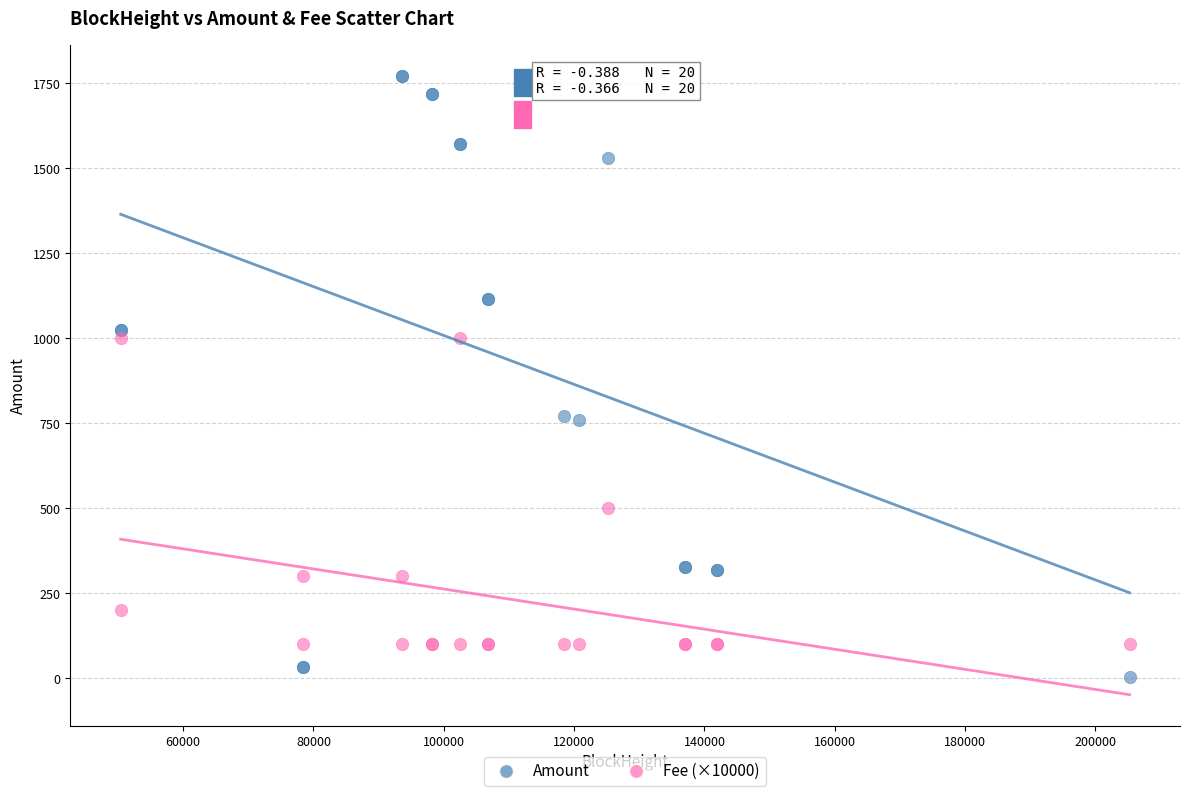

Which series has the largest Y range (max minus min)?

Amount